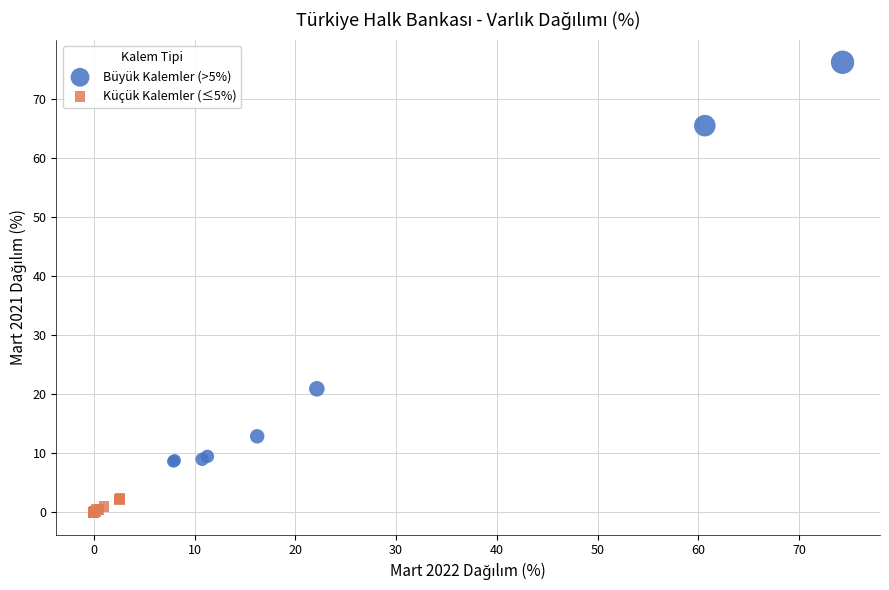

Which series reaches the minimum Y coordinate?

Küçük Kalemler (≤5%)